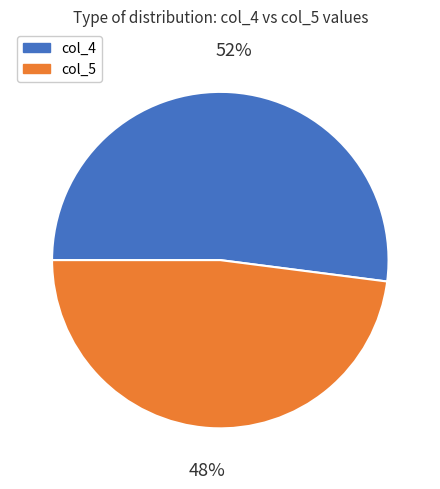

How many slices are in this pie chart?

2